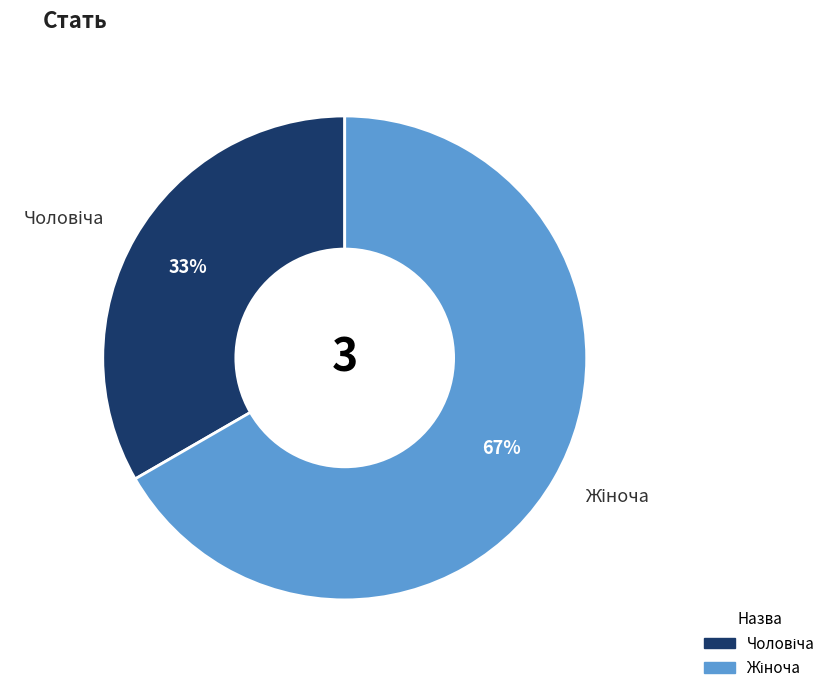

Does any single category account for the majority?

Yes